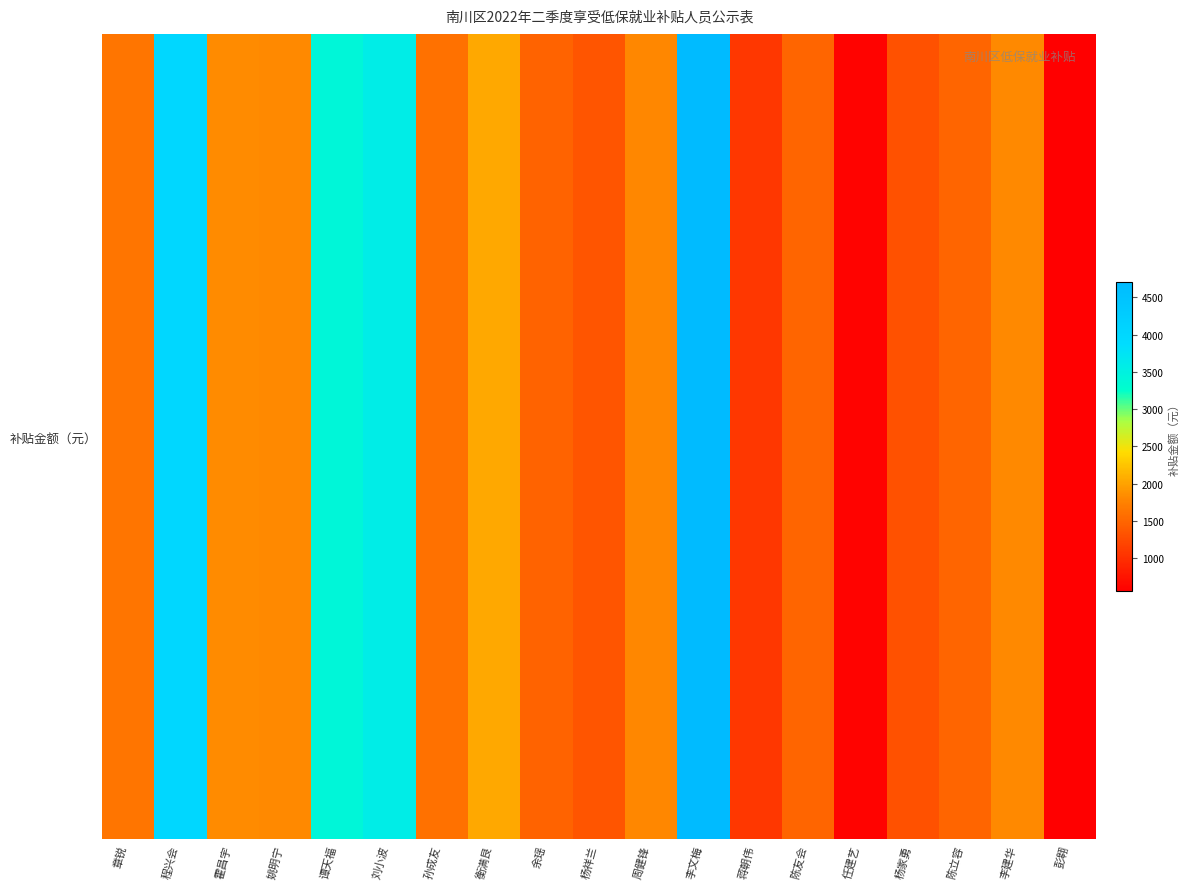

What is the maximum value shown in the chart?

4704